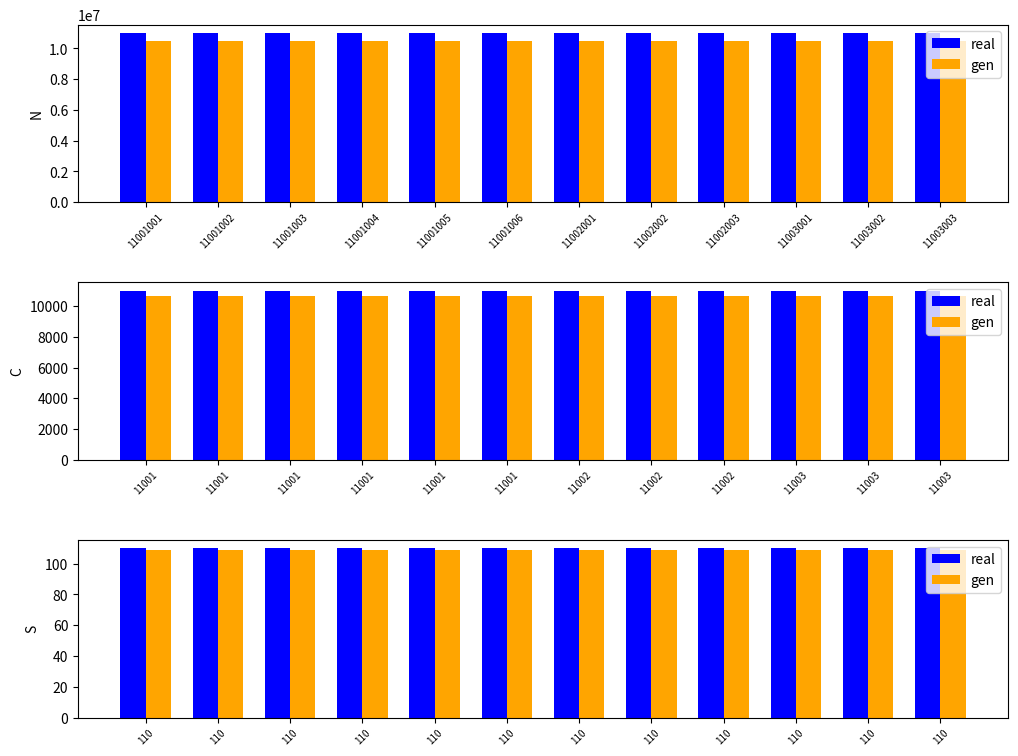

Which series has the largest total across all categories?

real